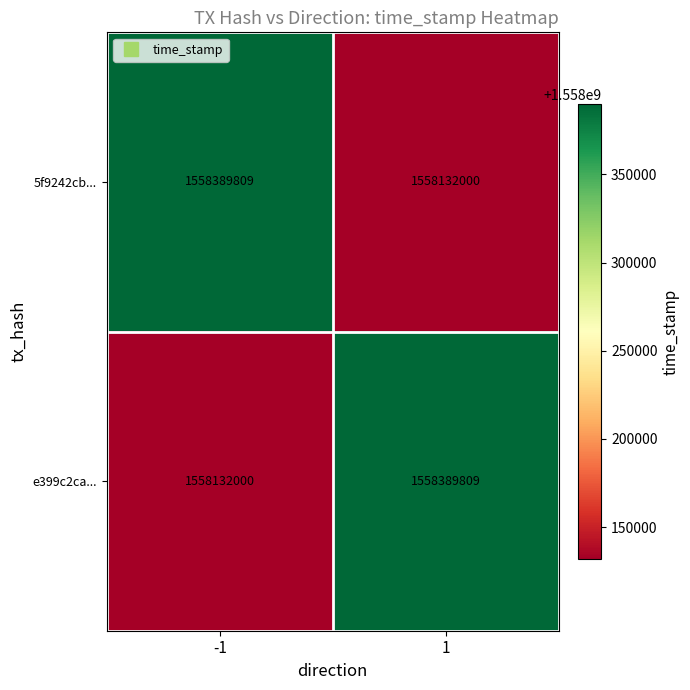

What is the sum of all e399c2ca... values?

3116521809